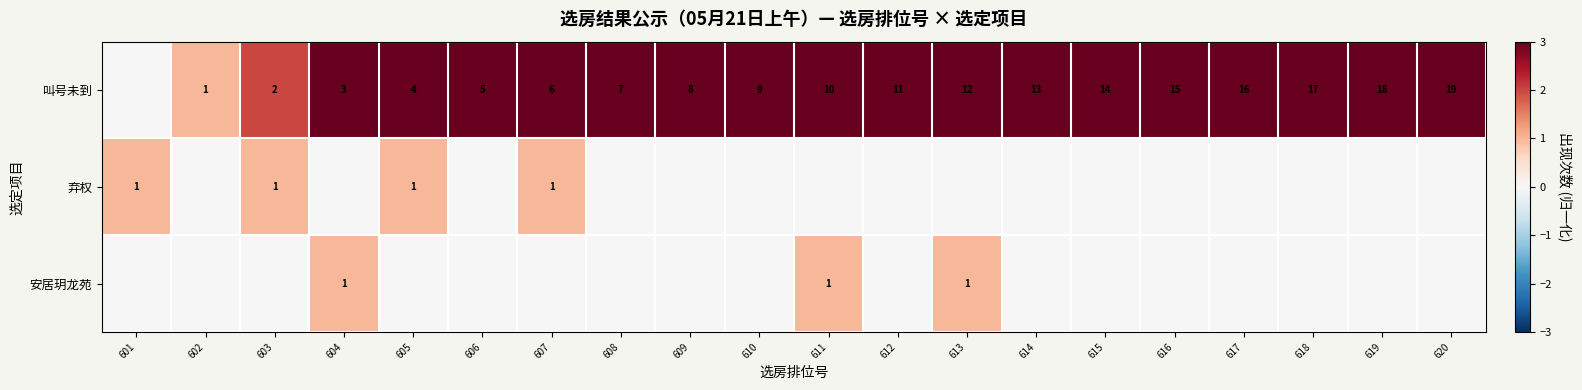

True or false: 叫号未到 has a value of 9 at 610.

True